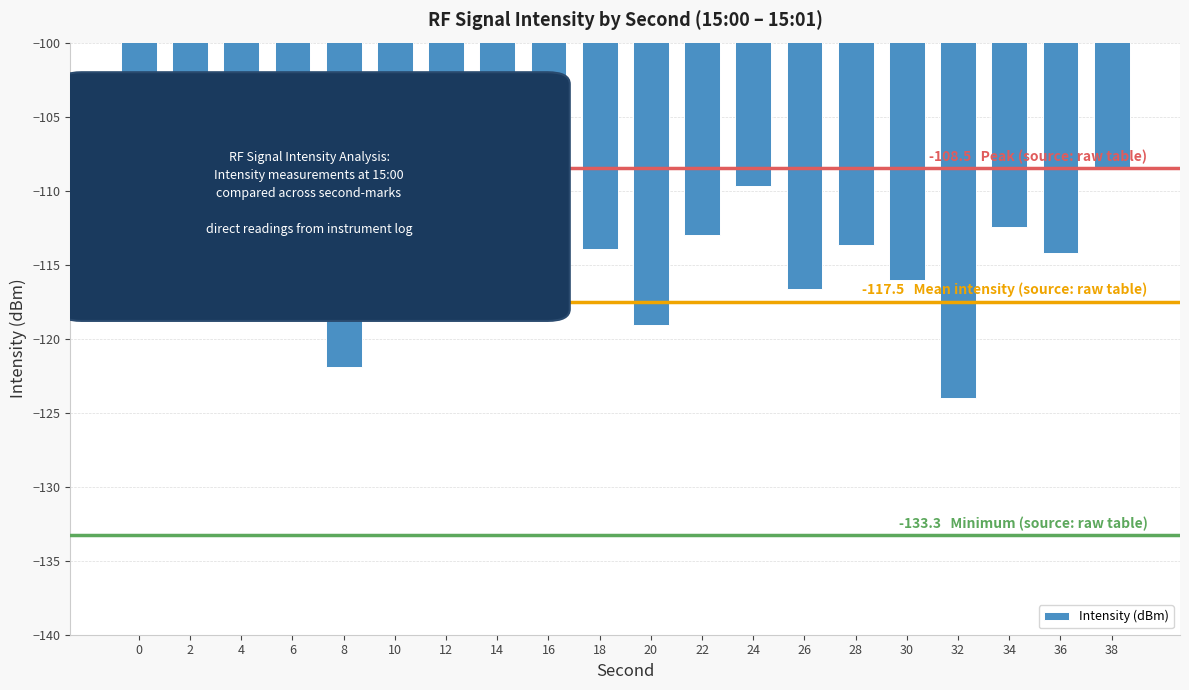

What is the sum of the values at 28 and 6?

-231.9